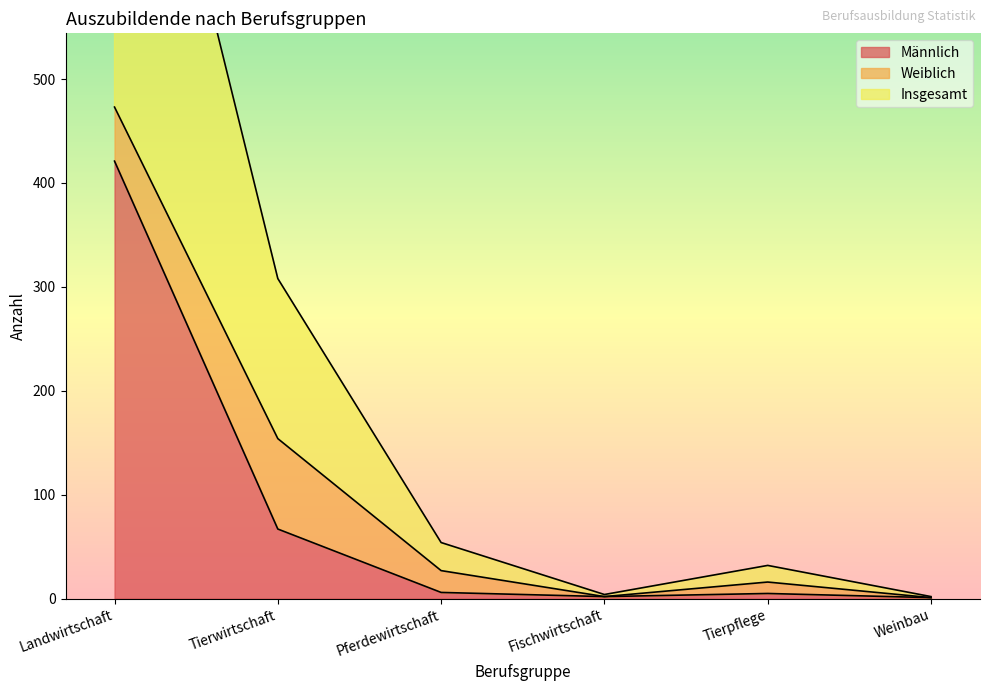

What is the minimum value for Männlich?

1